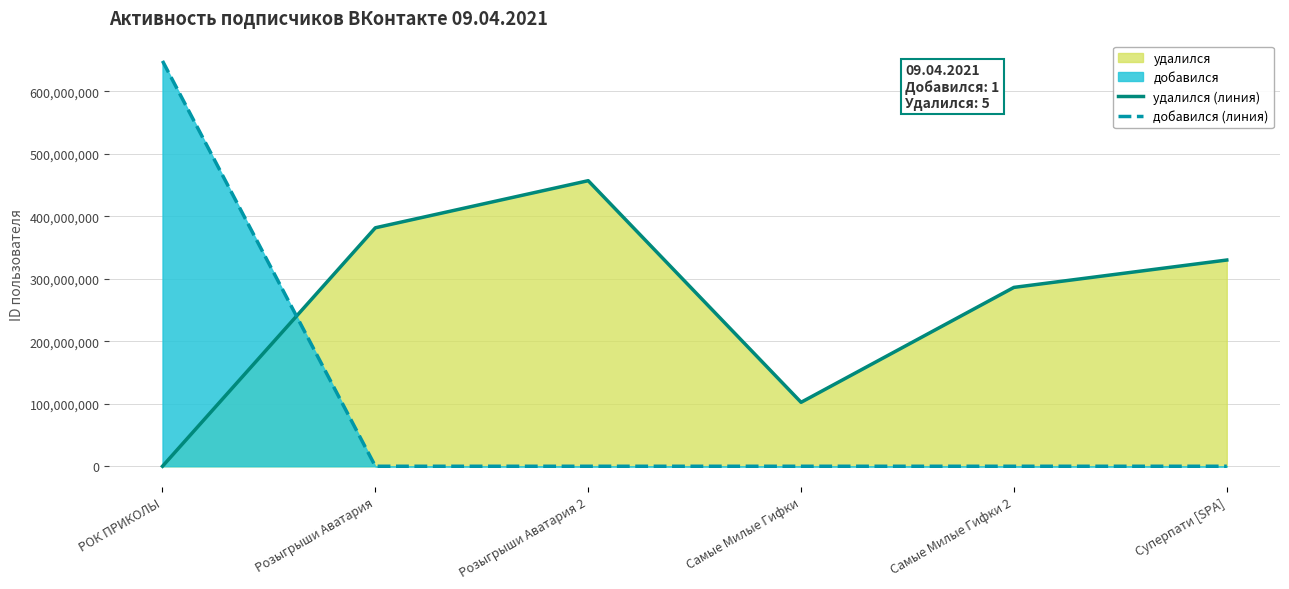

Which series ends up on top after the final intersection of добавился (линия) and удалился (линия)?

удалился (линия)